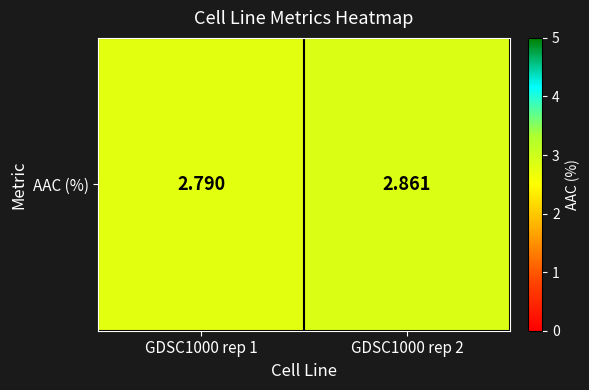

At which category does the chart reach its peak across all series?

GDSC1000 rep 2